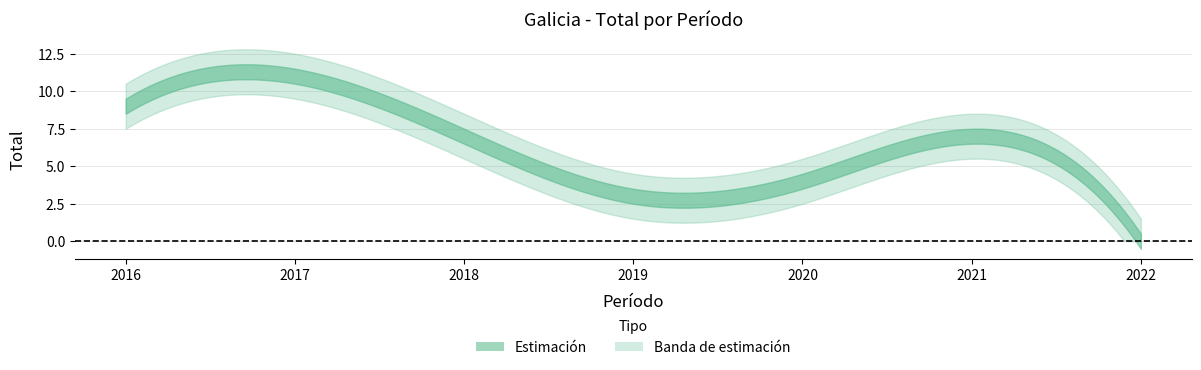

List the labels in order of value, largest first.

2017, 2016, 2018, 2021, 2020, 2019, 2022